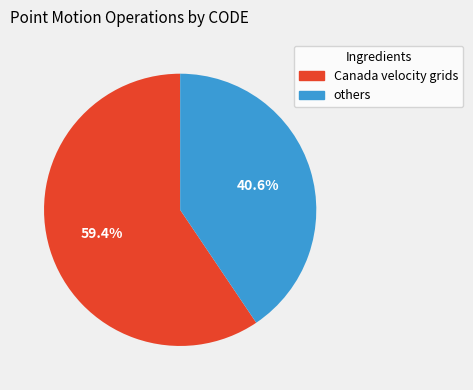

Does any single category account for the majority?

Yes